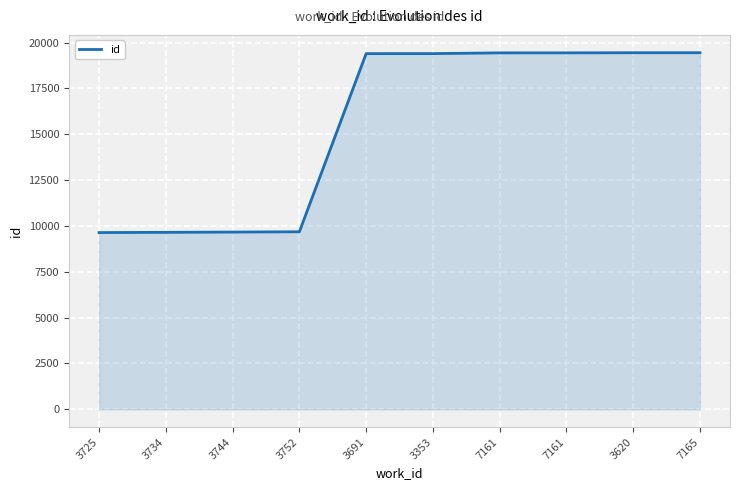

Is it true that the value at 3744 is 9666?

True